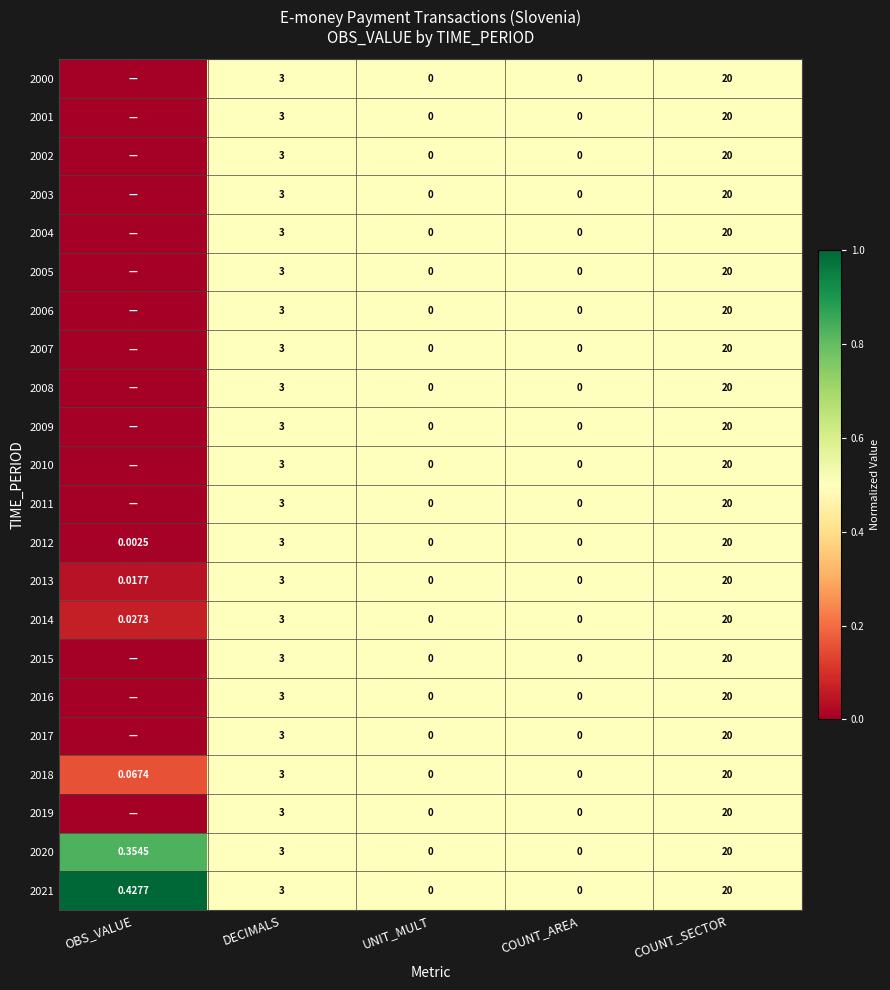

Is the value of 2021 at UNIT_MULT greater than the value of 2018 at OBS_VALUE?

No